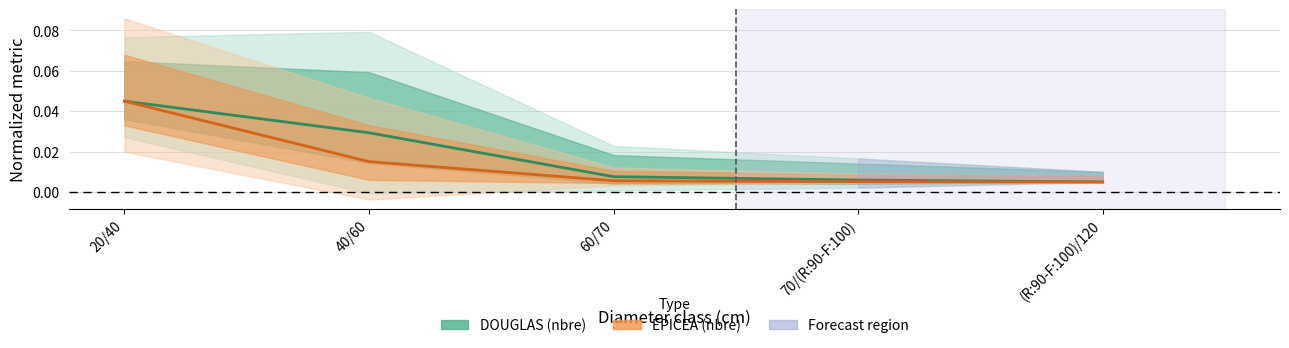

Rank the series at 60/70 from highest to lowest value.

DOUGLAS (nbre), EPICEA (nbre)